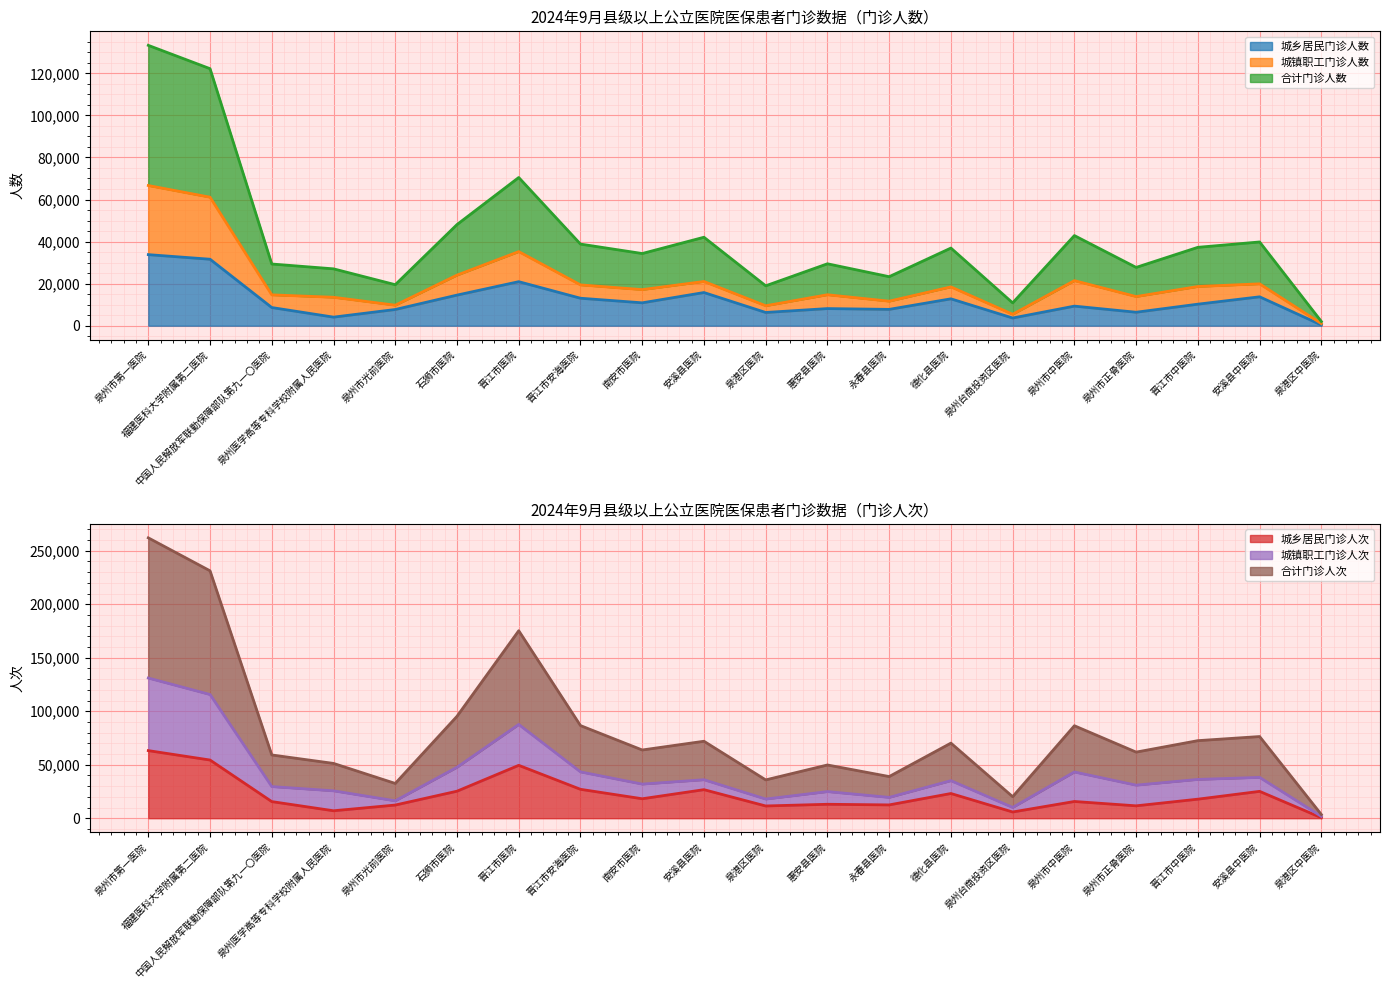

At which label is 城乡居民门诊人次 closest to 31837?

晋江市安海医院